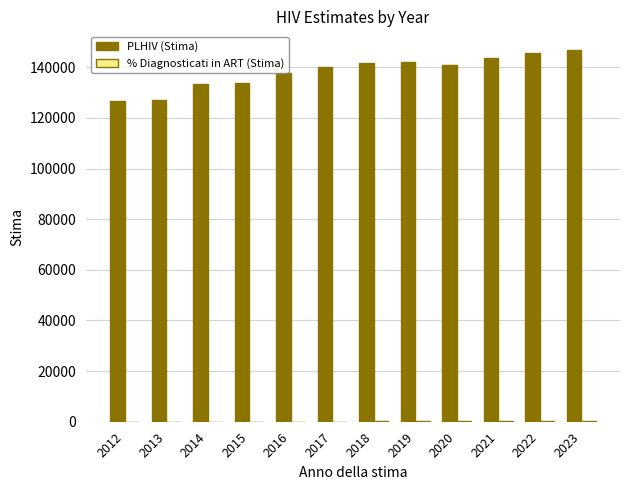

The value of PLHIV (Stima) at 2021 is 96808.4. True or false?

False